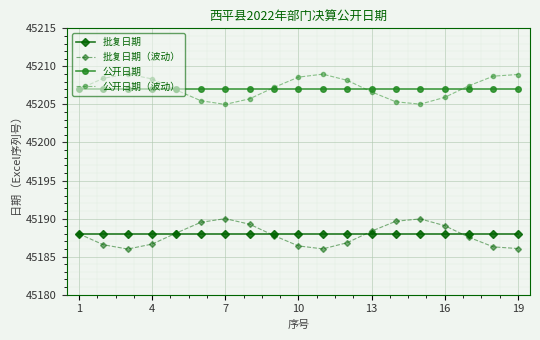

What is the minimum value for 公开日期（波动）?

45205.0